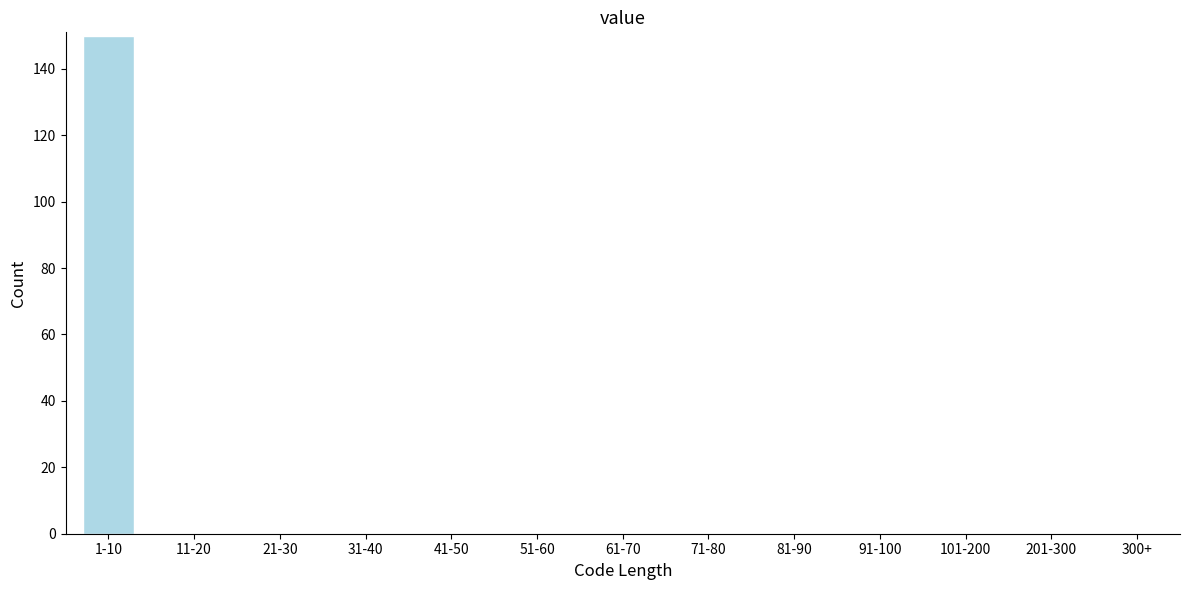

Reading right to left, what are all the values shown in this chart?

300+=0	201-300=0	101-200=0	91-100=0	81-90=0	71-80=0	61-70=0	51-60=0	41-50=0	31-40=0	21-30=0	11-20=0	1-10=150